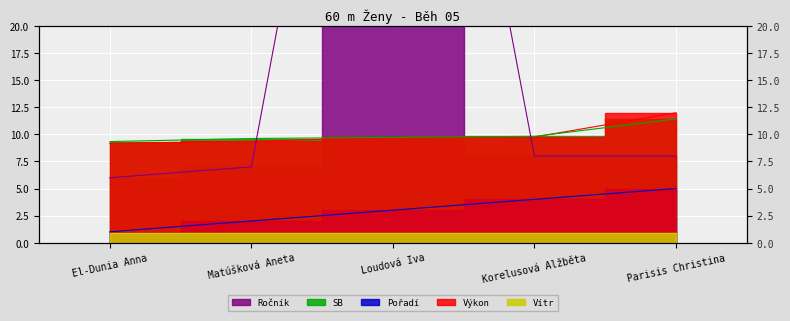

What is the spread (max minus min) of values at Loudová Iva?

74.0